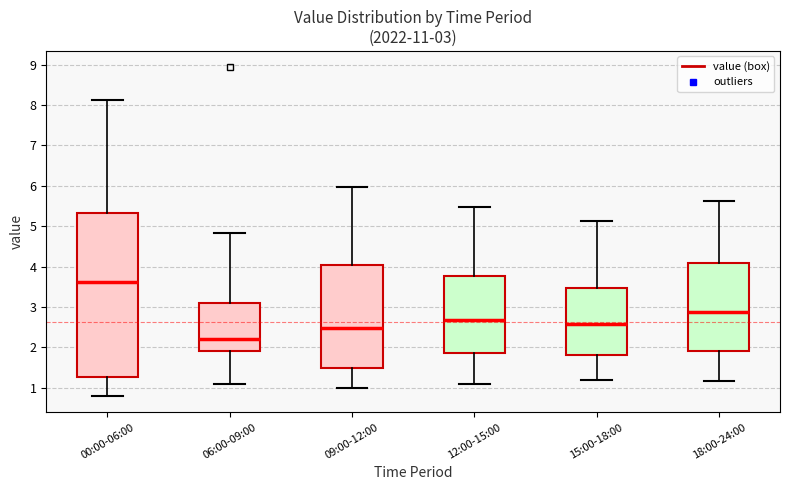

Which box is the tallest, from its lower edge to its upper edge?

00:00-06:00